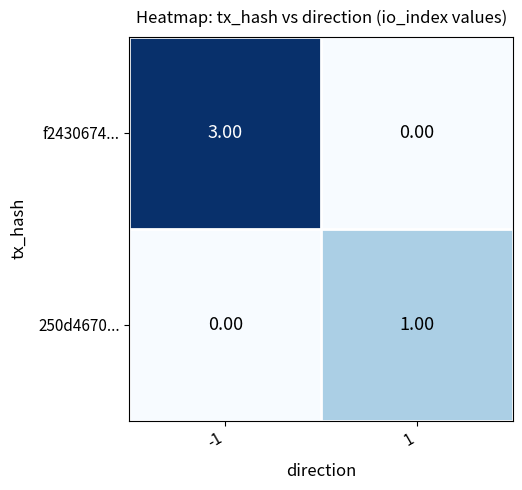

What is the difference between the highest and lowest values at -1?

3